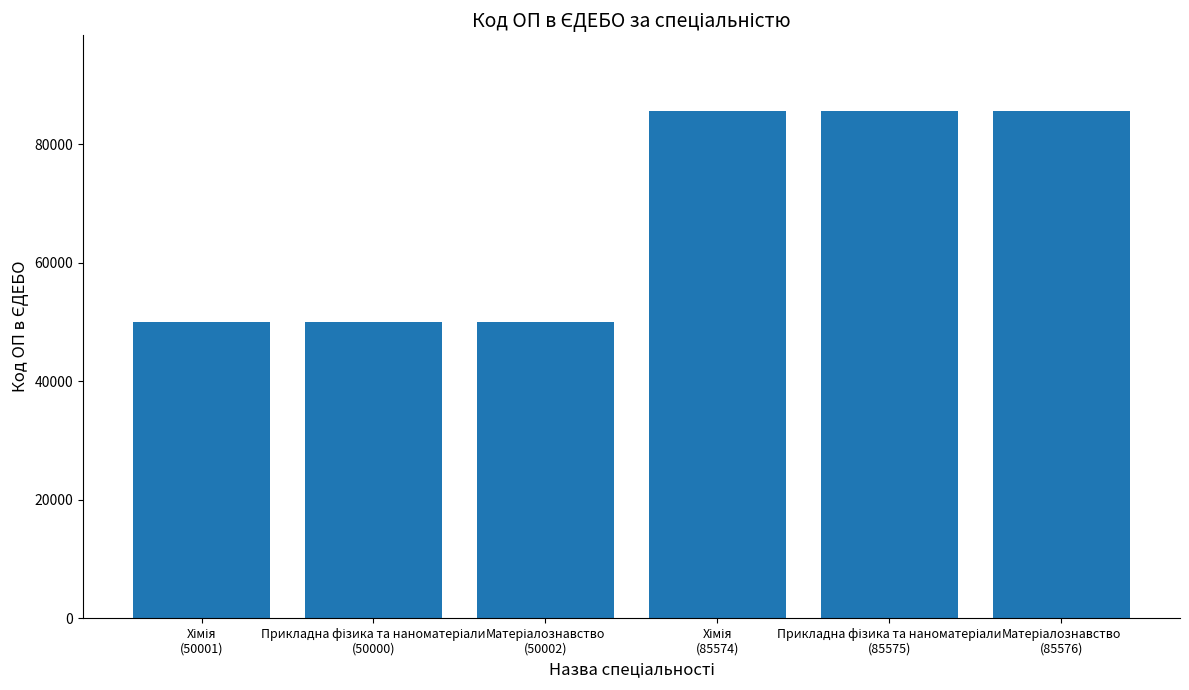

What is the difference between the maximum and second lowest values?

35575